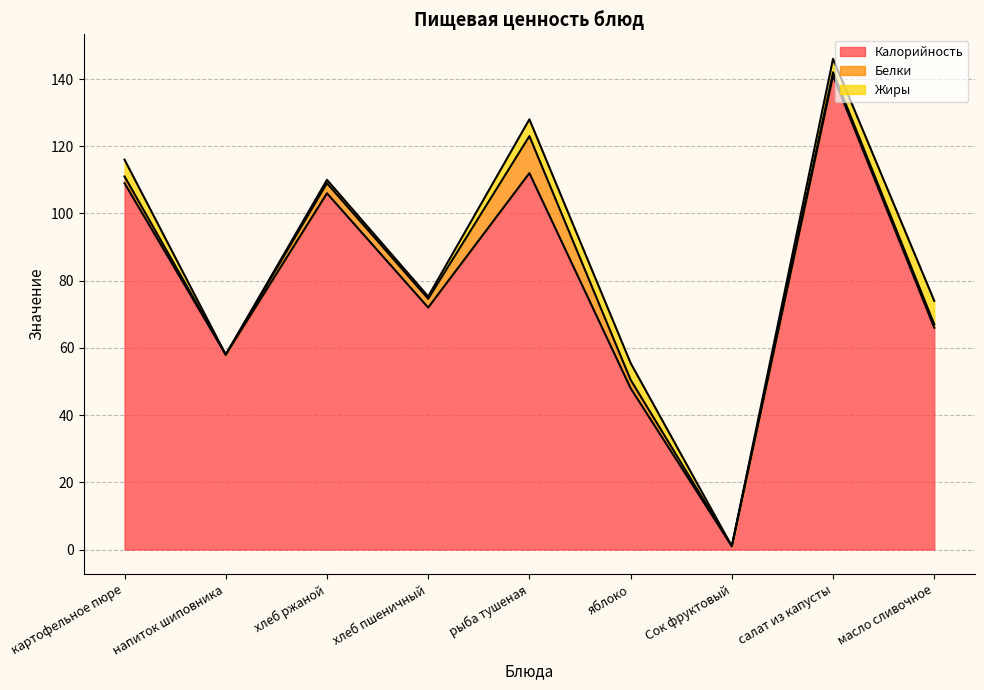

Reading right to left, transcribe all the data shown in this chart.

Калорийность: масло сливочное=66.0	салат из капусты=141.0	Сок фруктовый=1.0	яблоко=48.0	рыба тушеная=112.0	хлеб пшеничный=72.0	хлеб ржаной=106.0	напиток шиповника=58.0	картофельное пюре=109.0
Белки: масло сливочное=1.0	салат из капусты=1.0	Сок фруктовый=0.0	яблоко=2.5	рыба тушеная=11.0	хлеб пшеничный=2.6	хлеб ржаной=3.0	напиток шиповника=0.0	картофельное пюре=2.0
Жиры: масло сливочное=7.0	салат из капусты=4.0	Сок фруктовый=0.0	яблоко=5.0	рыба тушеная=5.0	хлеб пшеничный=0.7	хлеб ржаной=1.0	напиток шиповника=0.0	картофельное пюре=5.0